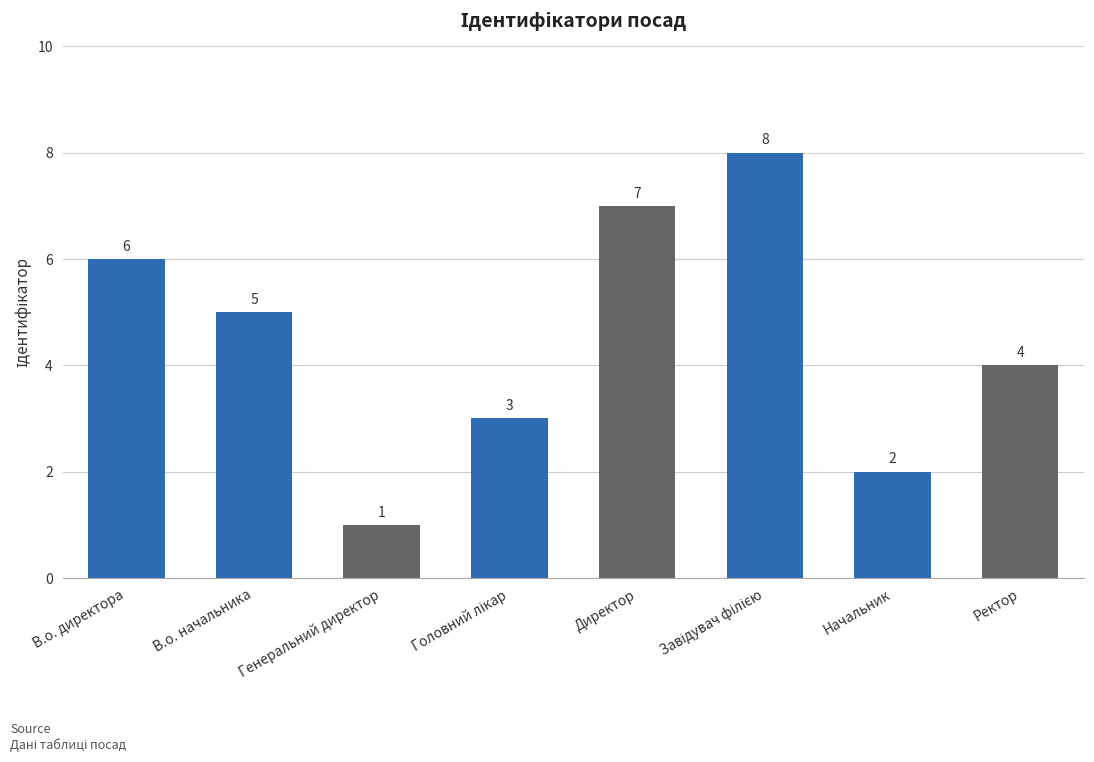

What is the difference between the second highest and minimum values?

6